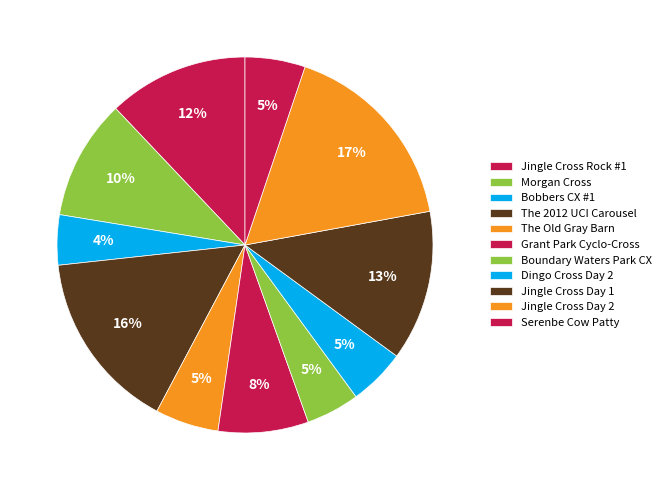

Which slice is the largest?

Jingle Cross Day 2